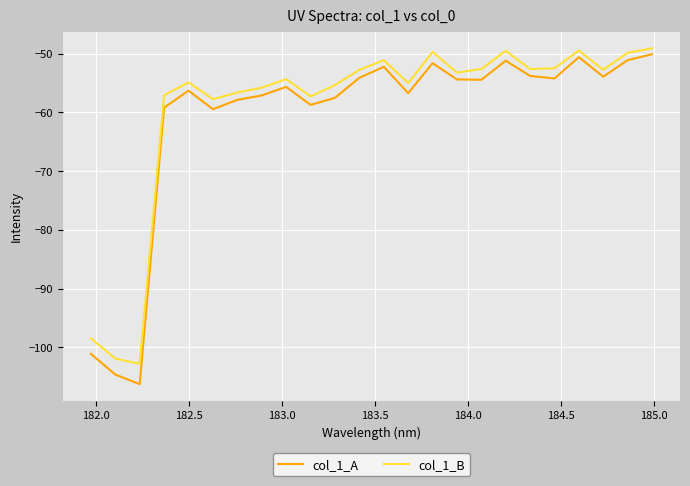

What are all the series names shown in the legend?

col_1_A, col_1_B